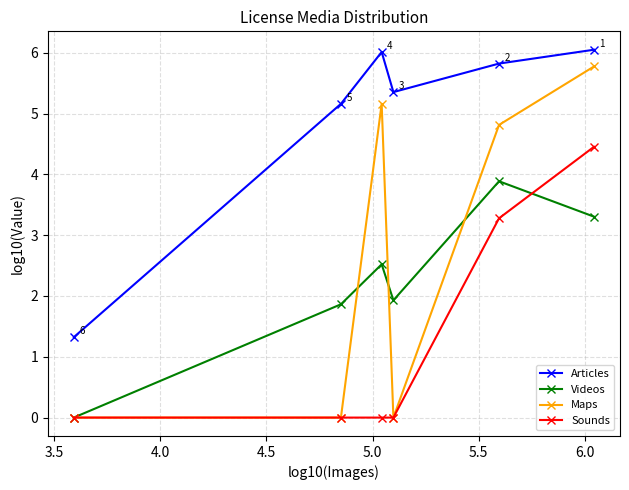

What is the value of the Videos point at the 6th from the left?

3.3